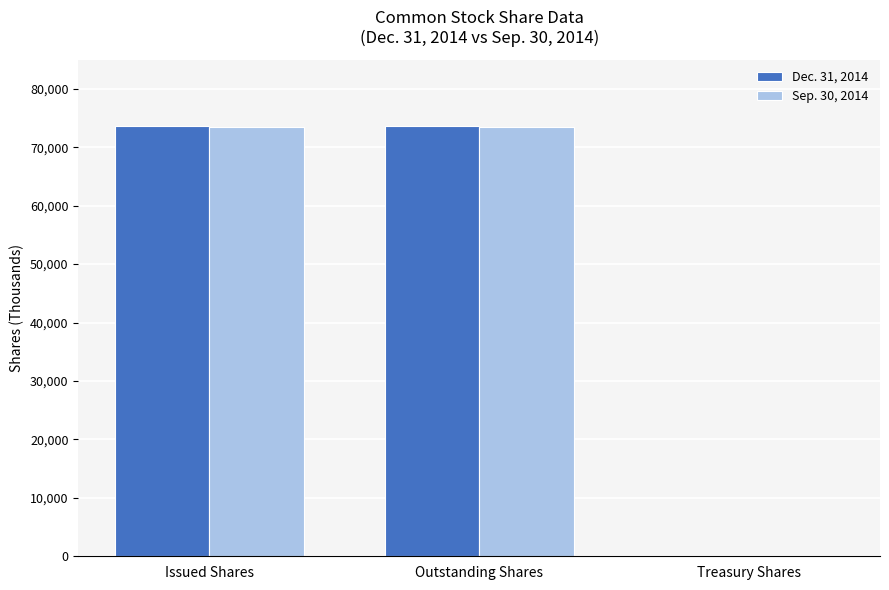

True or false: Sep. 30, 2014 has a value of 73510 at Issued Shares.

True